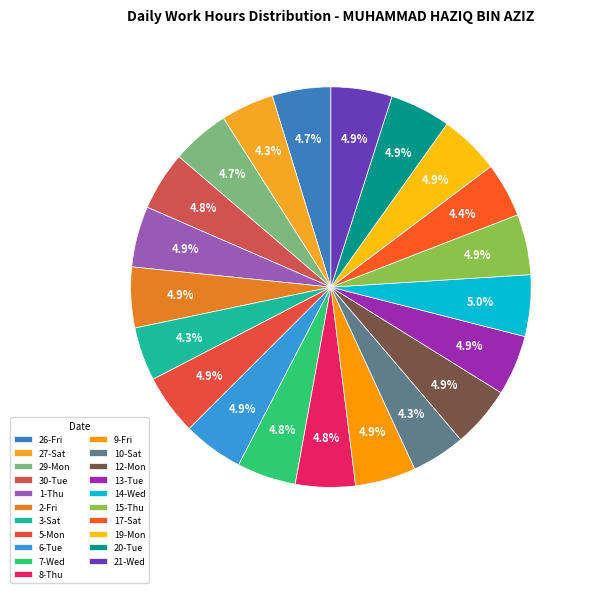

How many segments does this pie chart have?

21